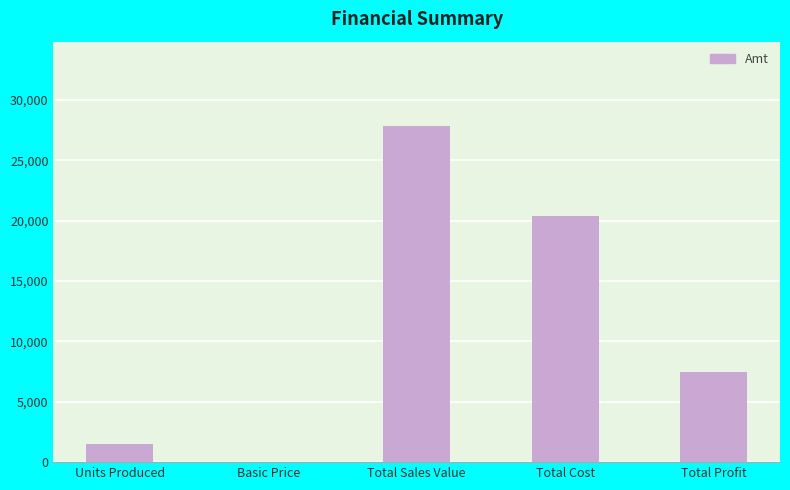

What is the greatest value displayed?

27850.0